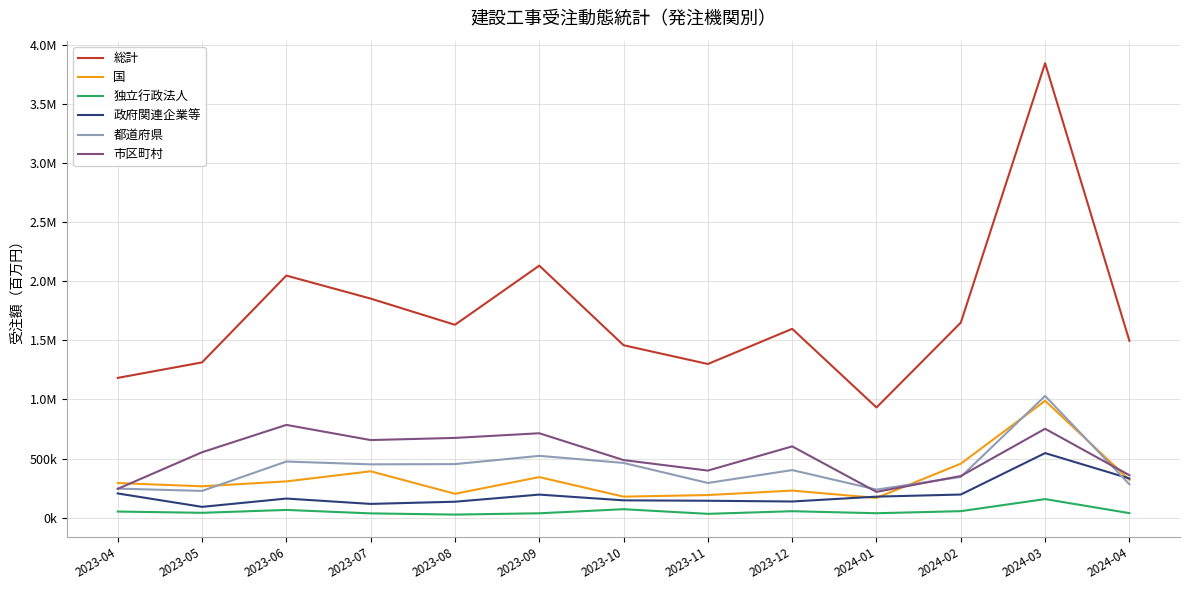

The value of 総計 at 2024-02 is 1649643.4. True or false?

True